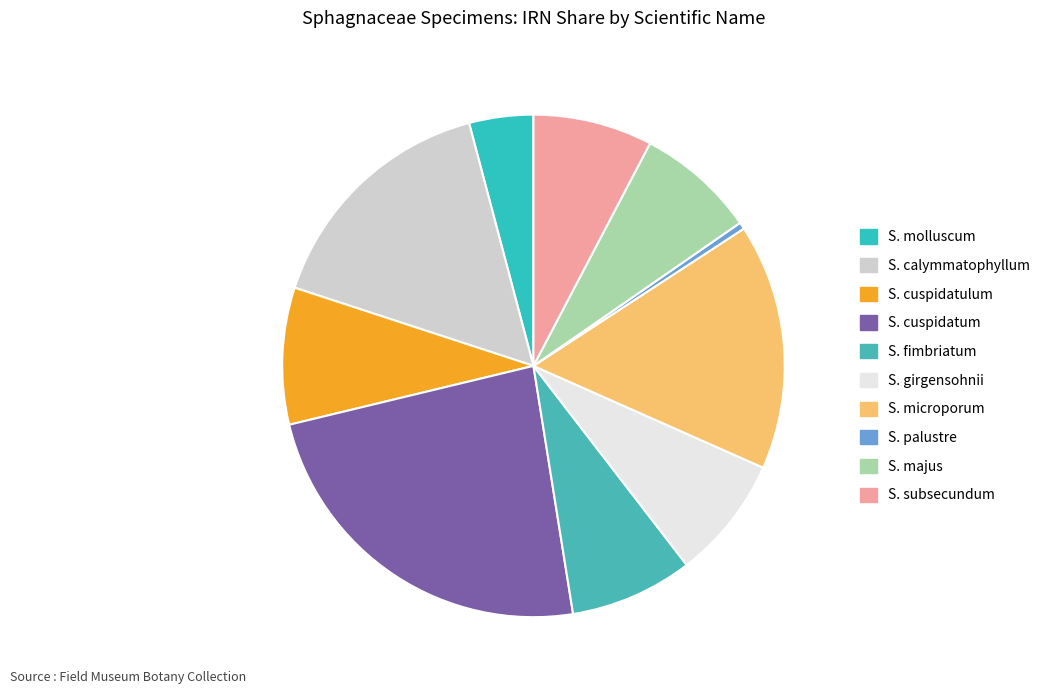

Which slice is the smallest?

S. palustre